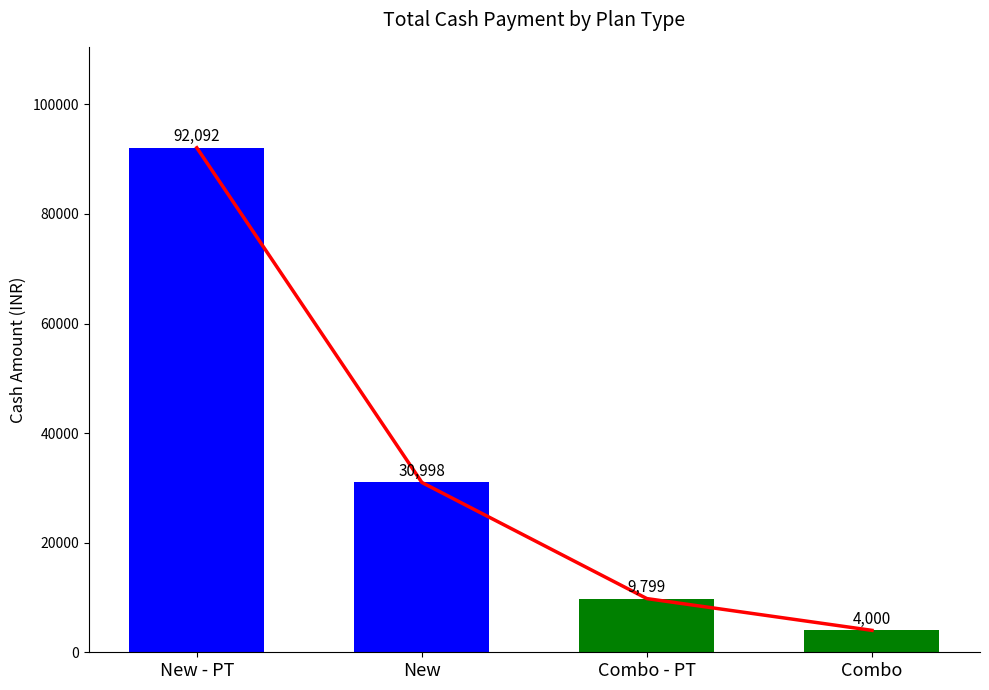

Which category has the lowest value across all series?

Combo